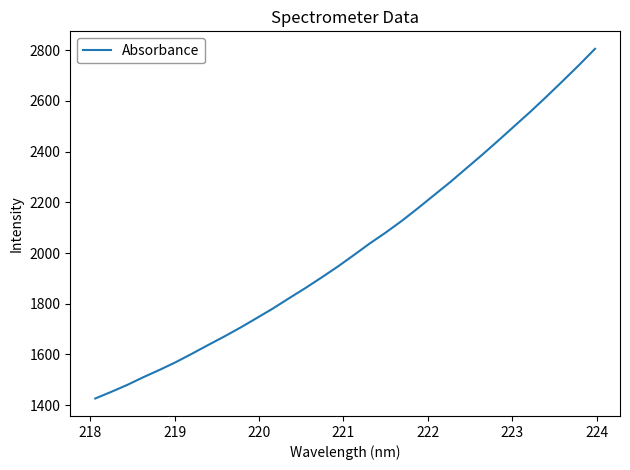

What is the greatest value displayed?

2805.7